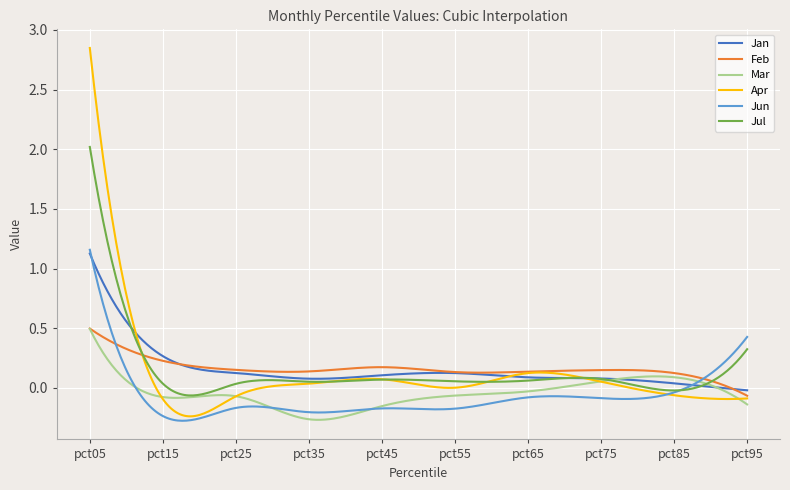

Which series has the largest range (max minus min)?

Apr